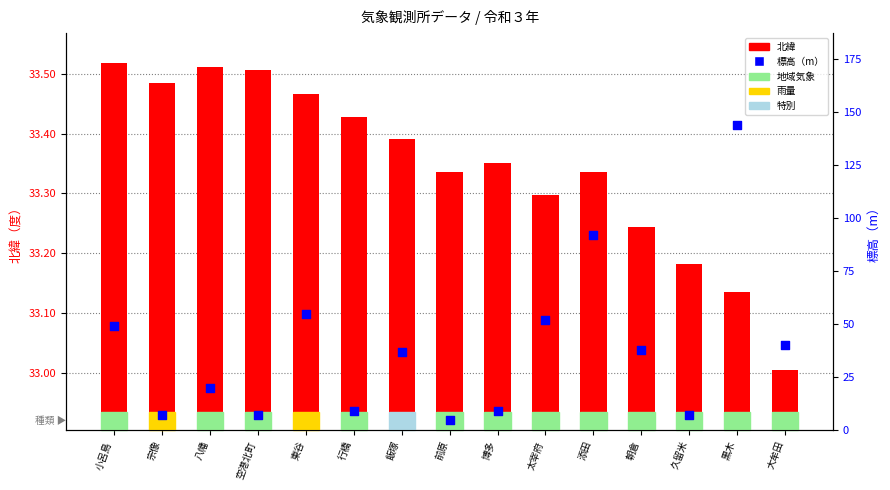

At how many categories does at least one series exceed 56?

2